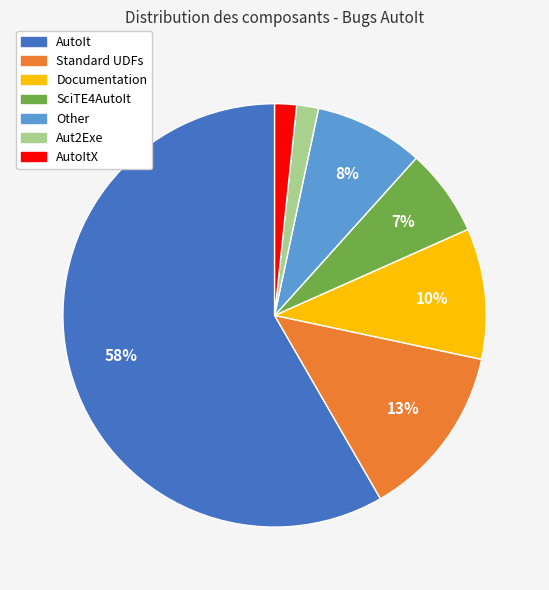

Is there a majority slice in this chart?

Yes